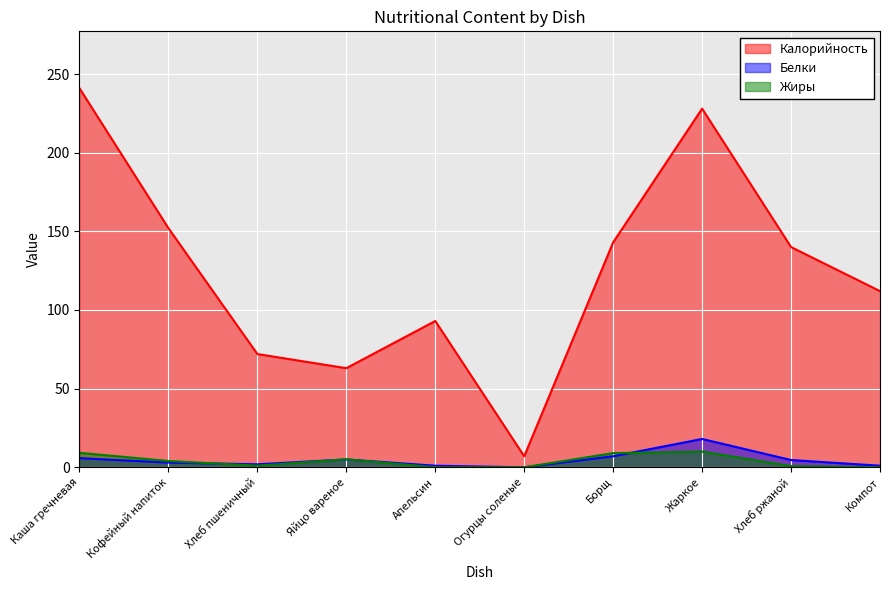

Where is Жиры nearest to the value 5?

Яйцо вареное